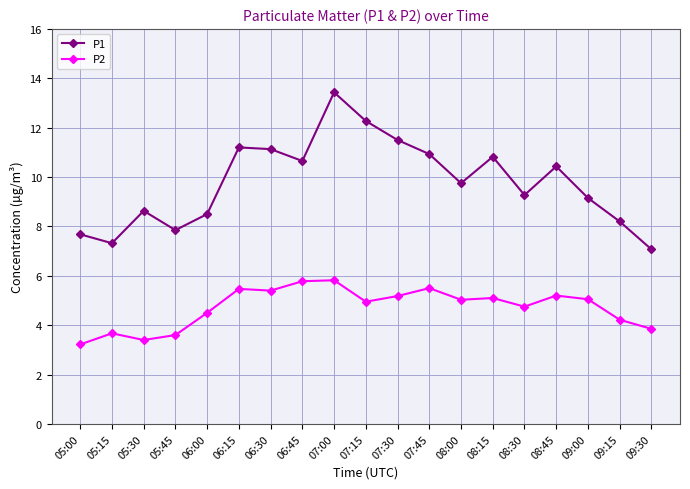

What is the minimum value shown in the chart?

3.2